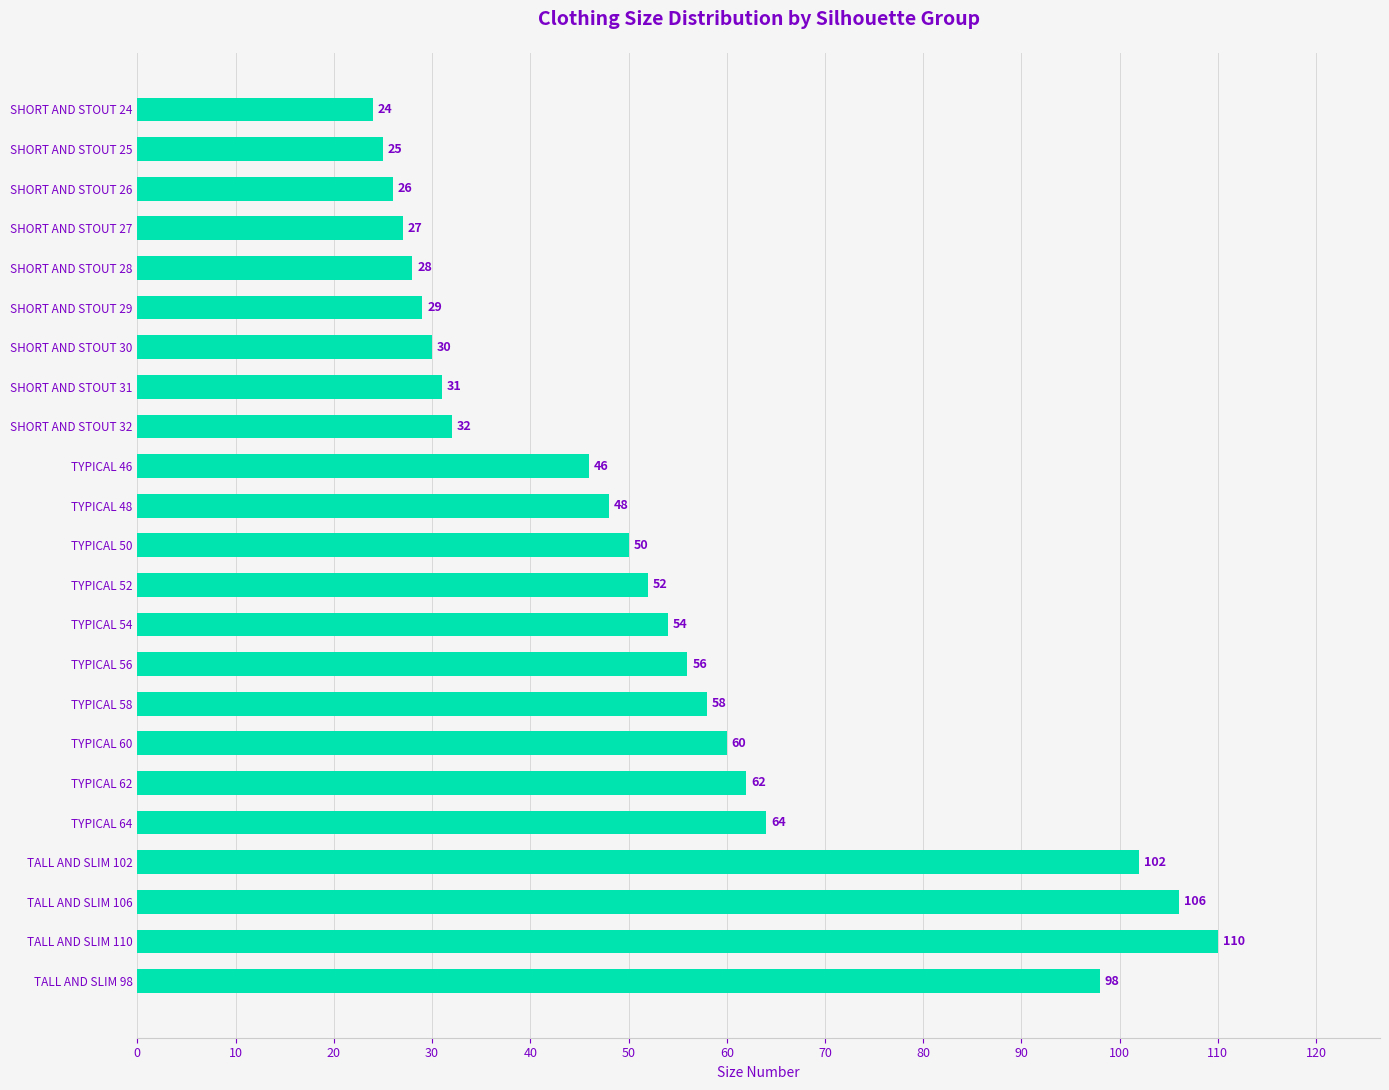

What is the change in value from TYPICAL 56 to TALL AND SLIM 102?

+46